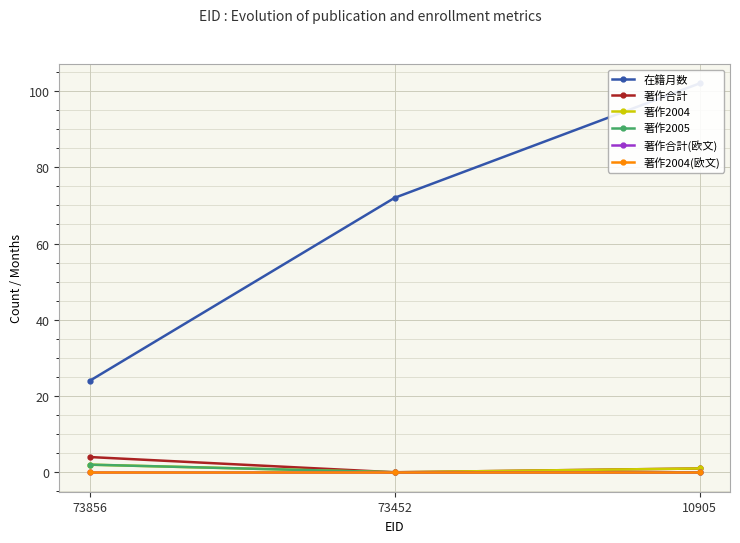

Which has a higher value, 10905 or 73856?

10905